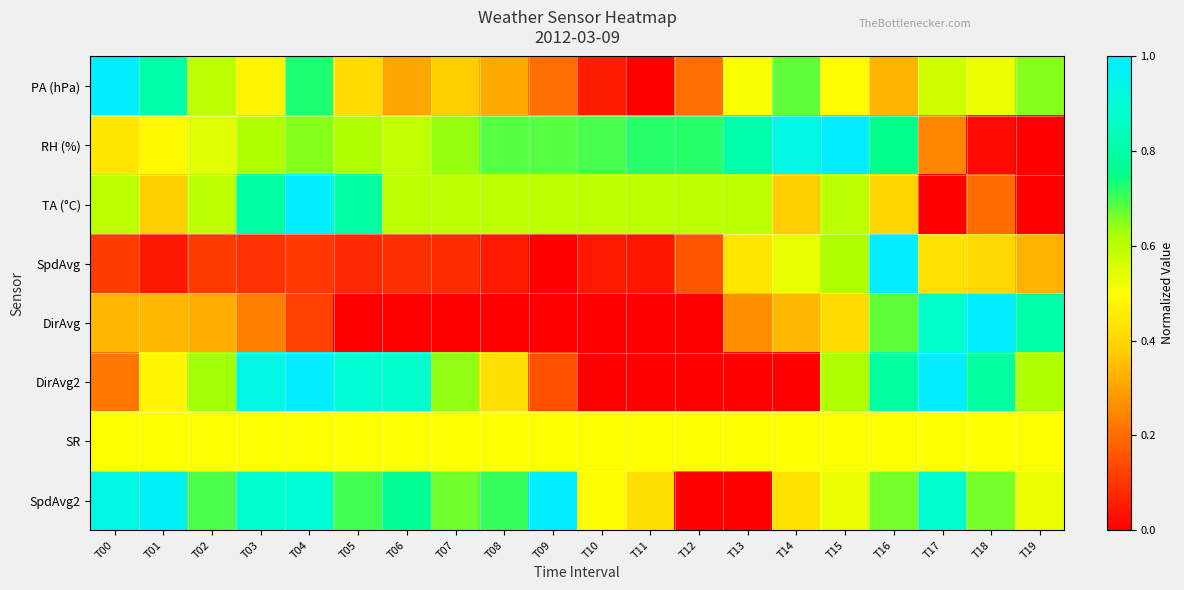

How many data points does each series have?

20